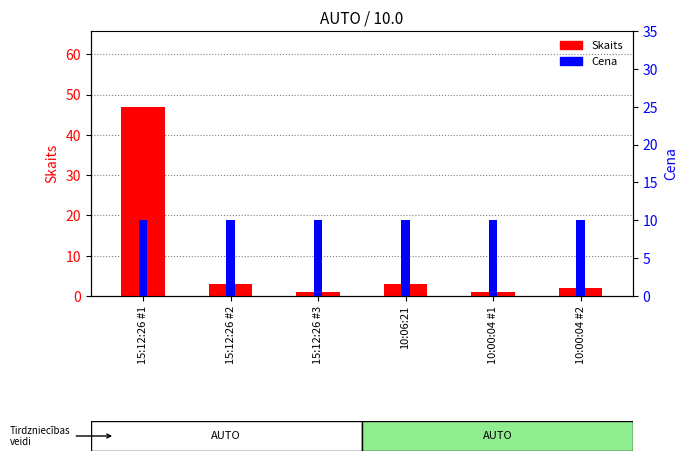

What are all the series names shown in the legend?

Skaits, Cena